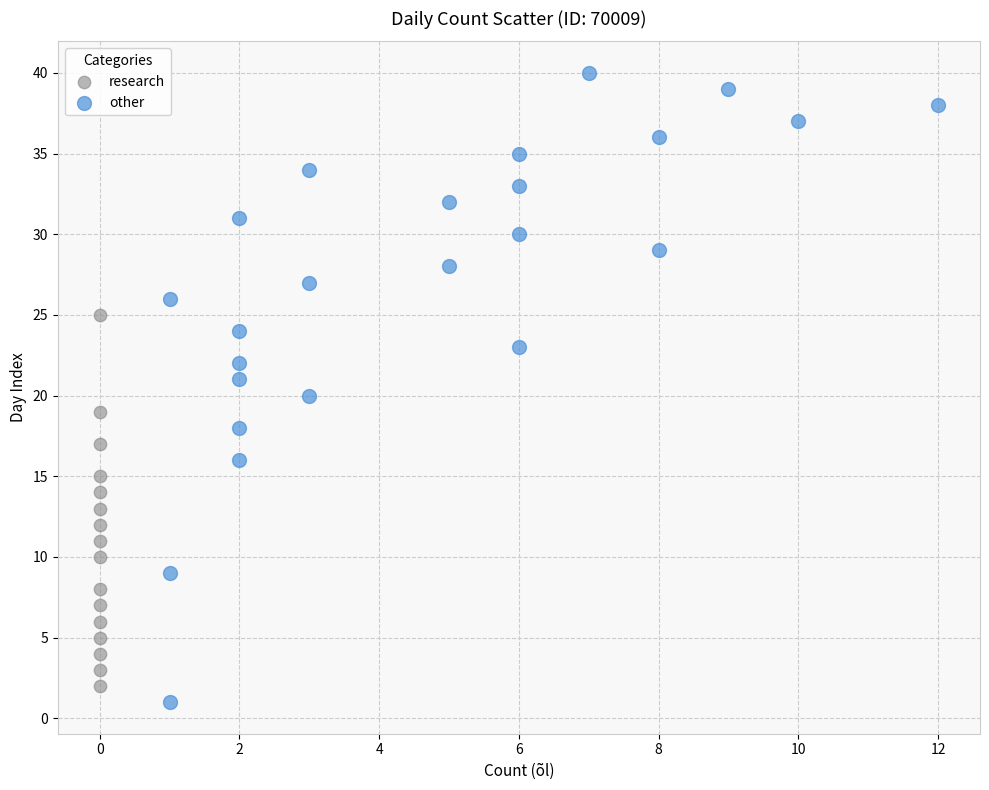

Which series contains the highest Y value?

other